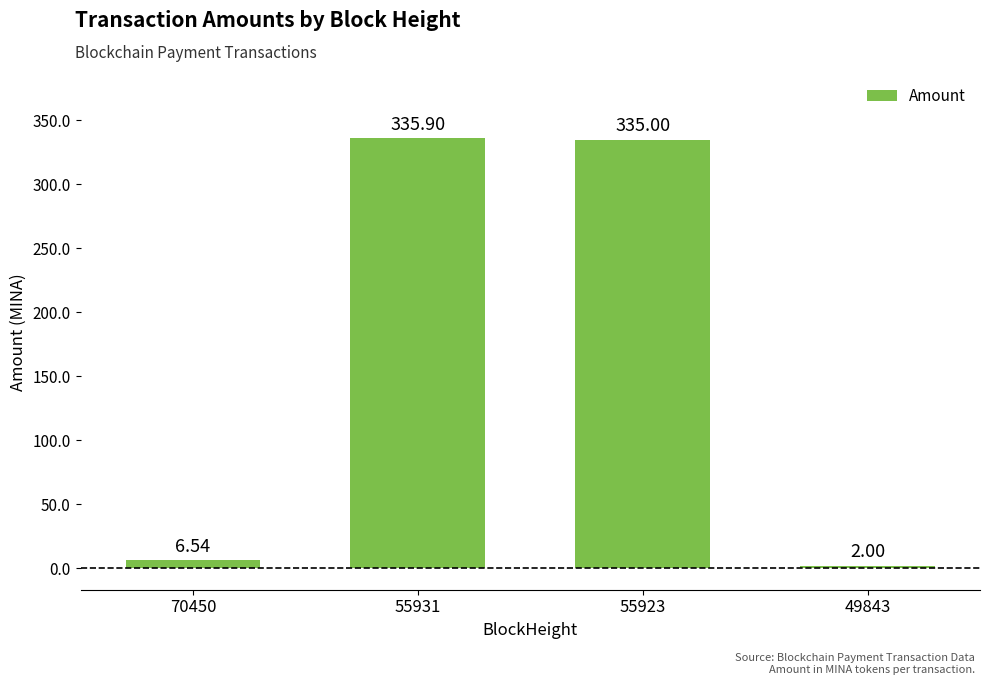

What is the approximate value at 55931?

335.9